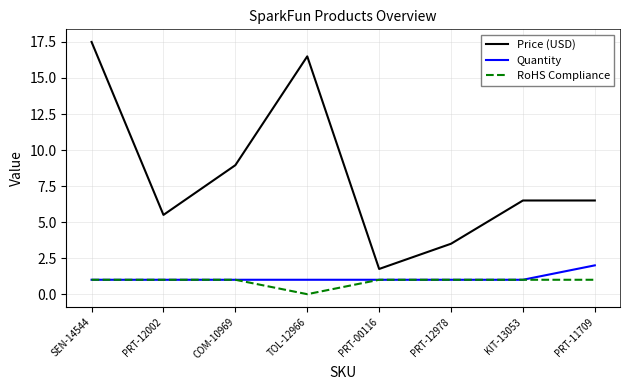

True or false: RoHS Compliance and Price (USD) cross at least once.

False